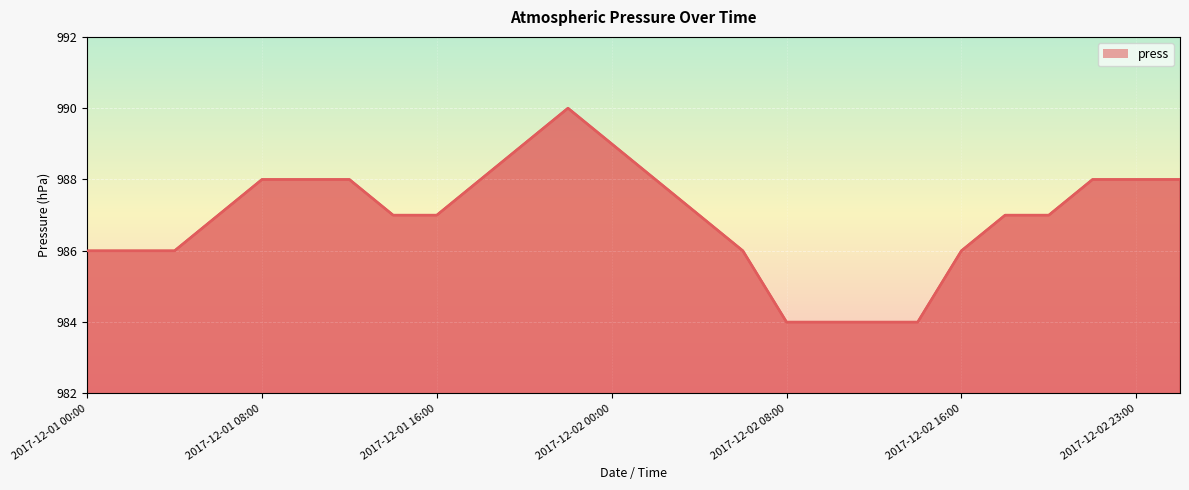

What is the label of the 18th point from the right?

2017-12-01 16:00